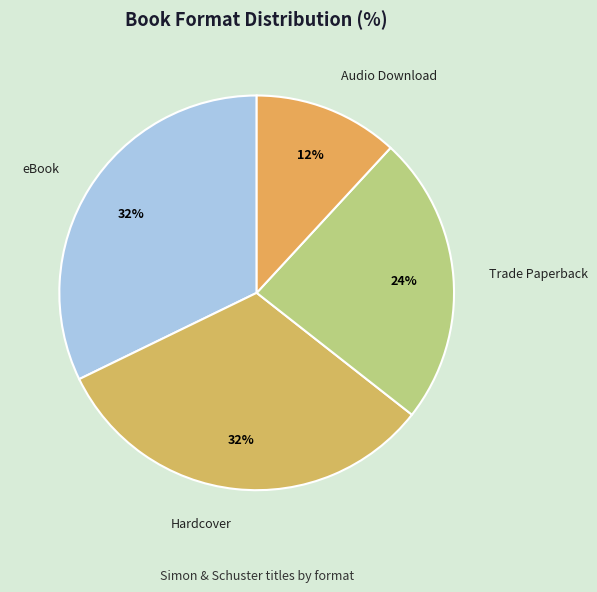

Is Trade Paperback the majority of the pie?

No